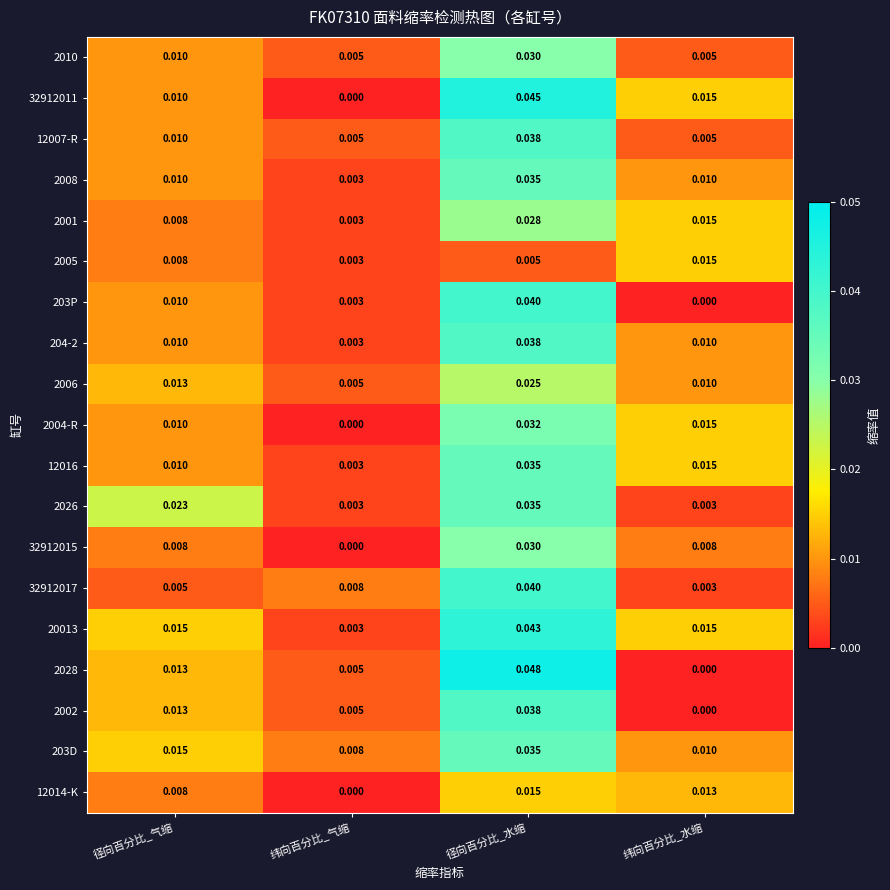

Where is 12014-K nearest to the value 0?

纬向百分比_气缩